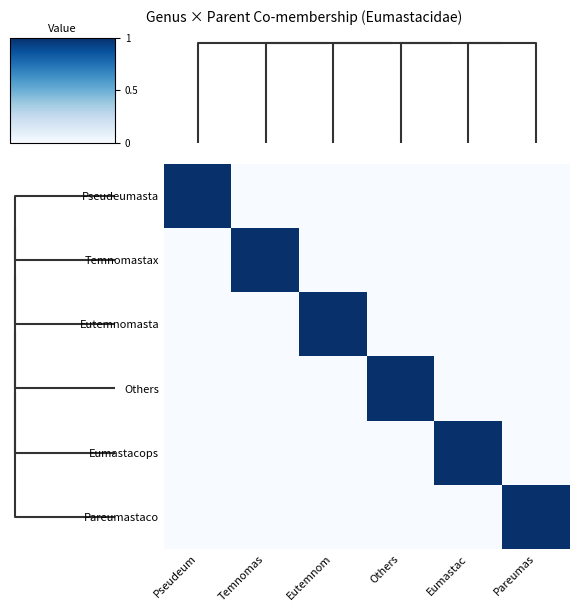

Count the number of data series in this chart.

6